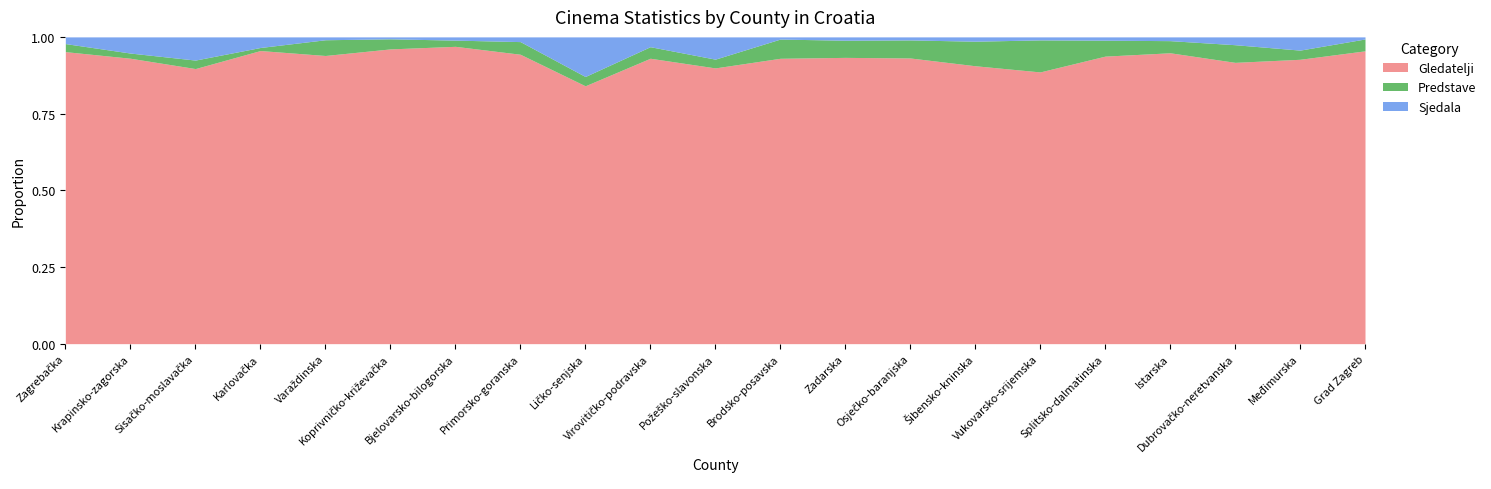

What is the sum of all Gledatelji values?

3880772